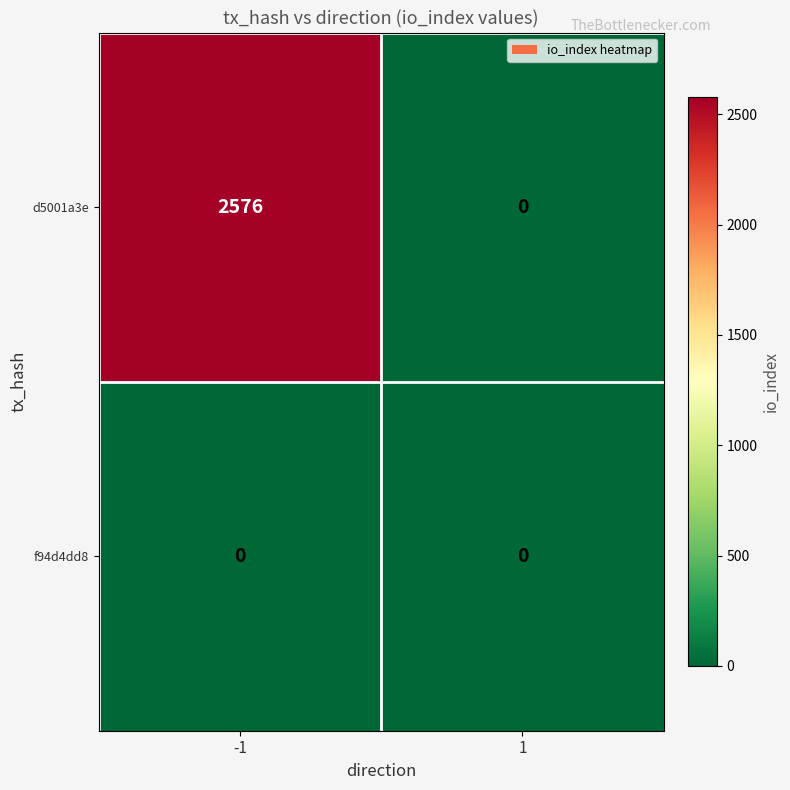

What is the sum of all d5001a3e values?

2576